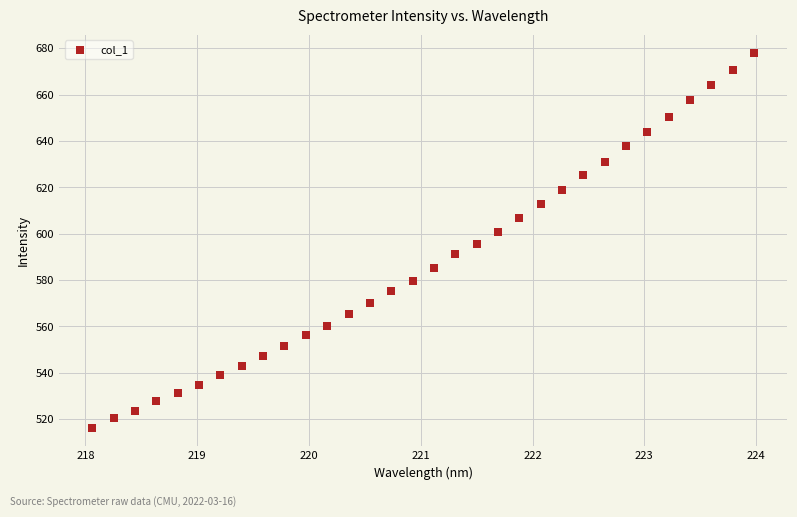

What is the range of Y values (max minus min)?

161.4